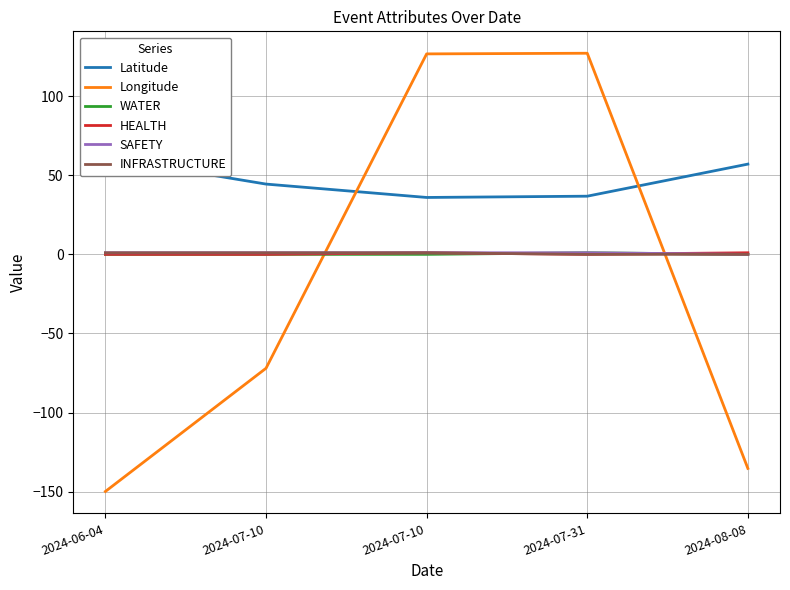

Which series has the largest total across all categories?

Latitude